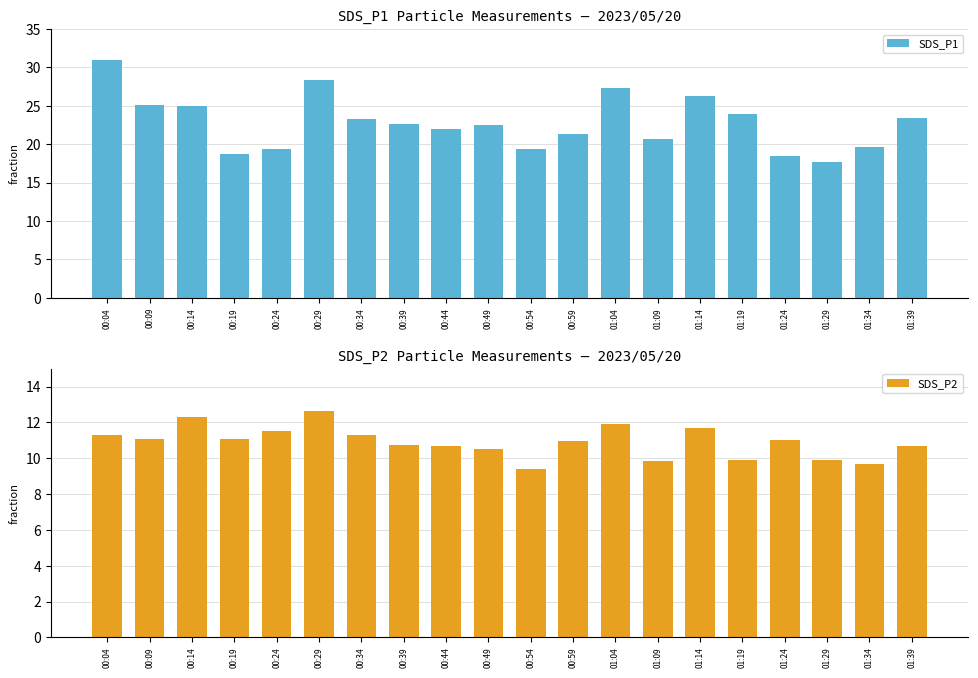

What is the minimum value shown in the chart?

9.4